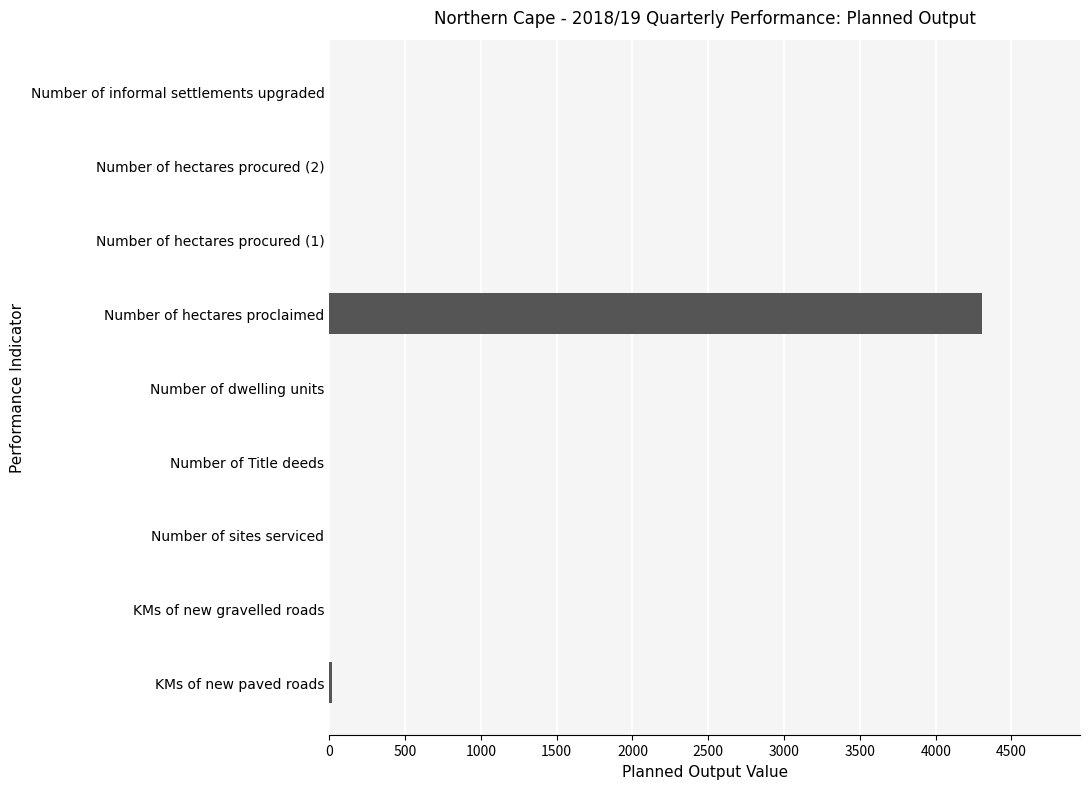

What is the sum of all values?

4323